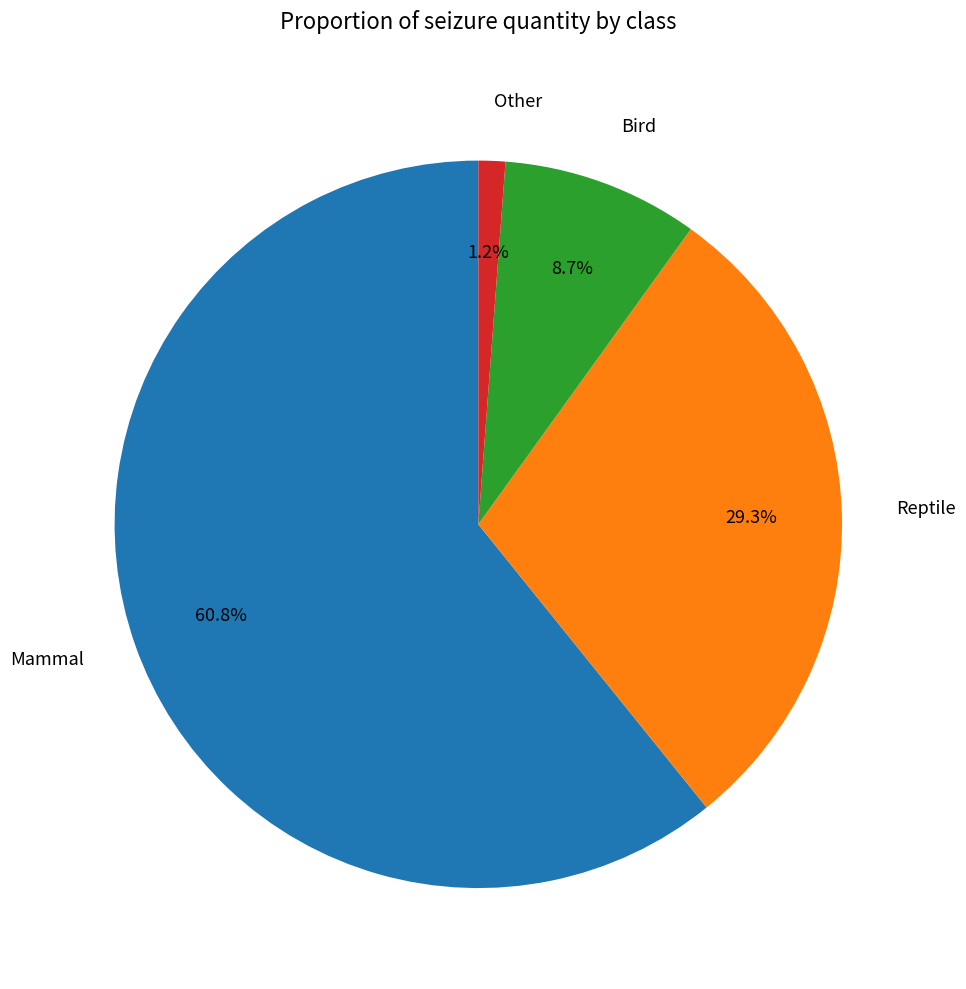

What percentage is the Bird slice, to the nearest percent?

9%